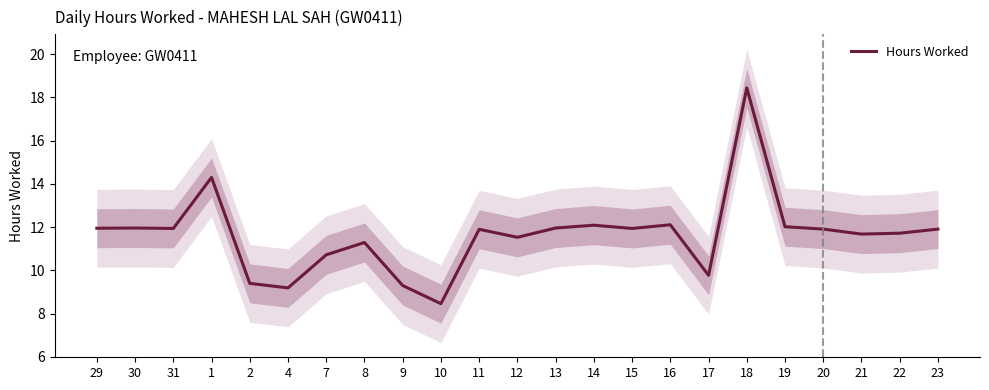

Between 30 and 15, which is larger?

30